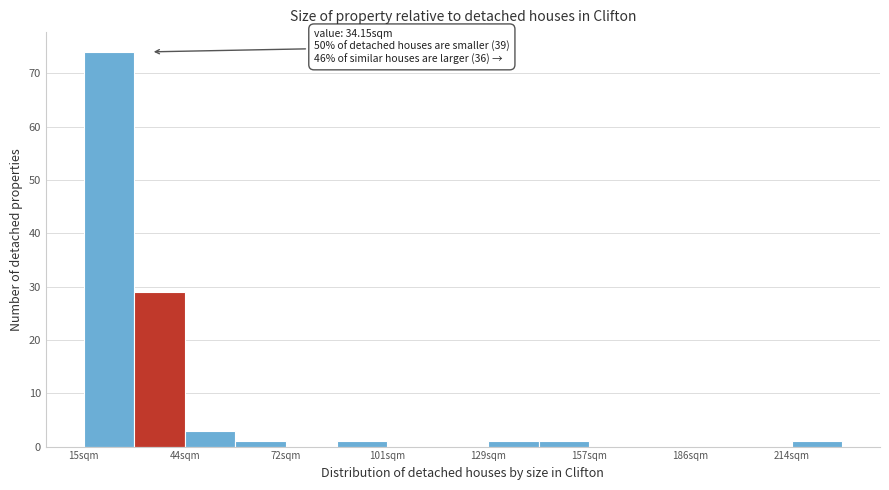

Read against the x-axis, roughly where is the centre of the tallest bar?

20